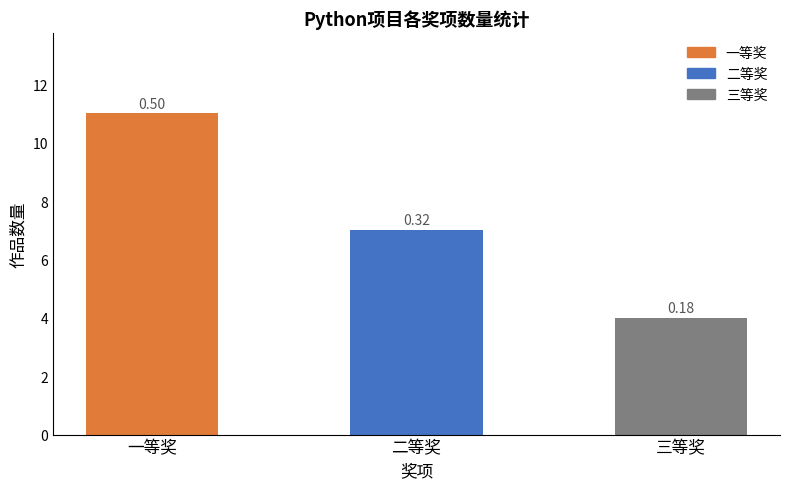

The value at 二等奖 is 7. True or false?

True